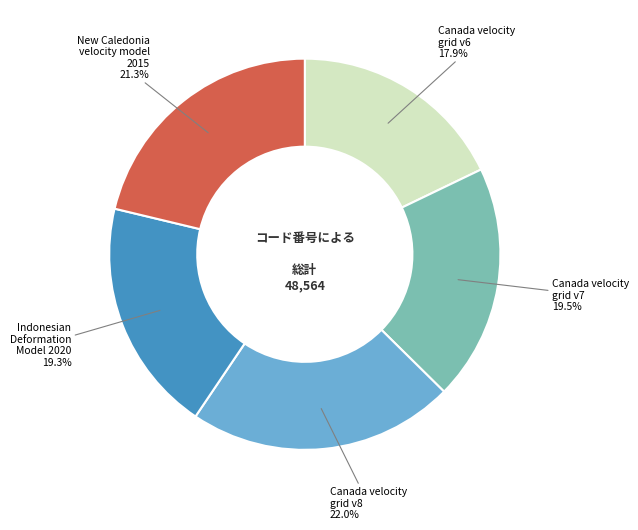

Is there any slice that represents more than half of the pie?

No